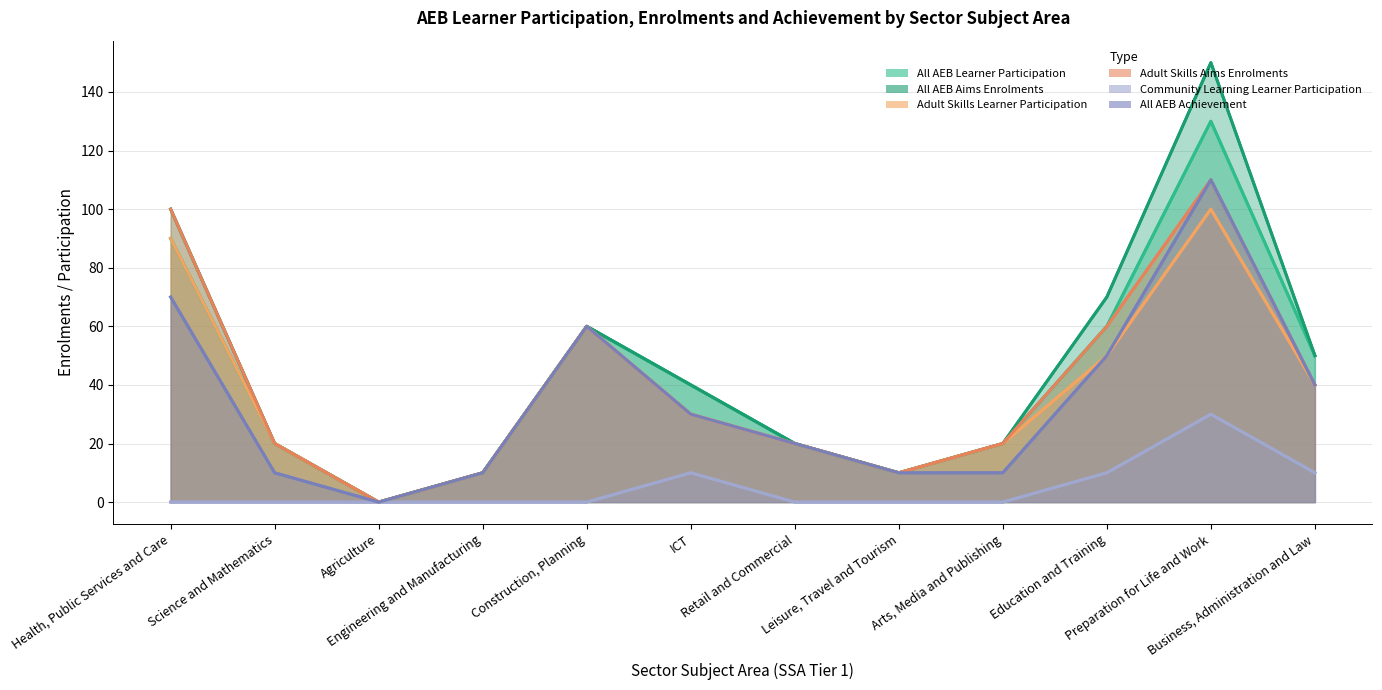

Between ICT and Retail and Commercial, which series saw the biggest shift?

All AEB Learner Participation